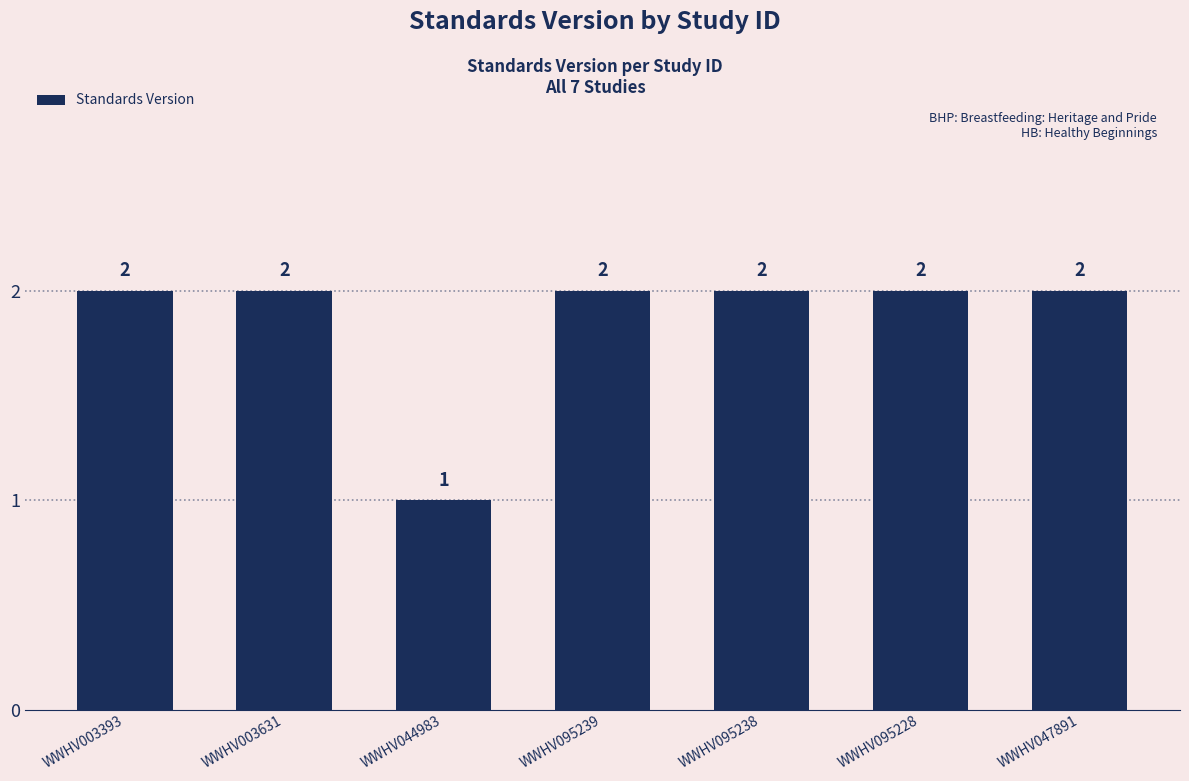

What is the greatest value displayed?

2